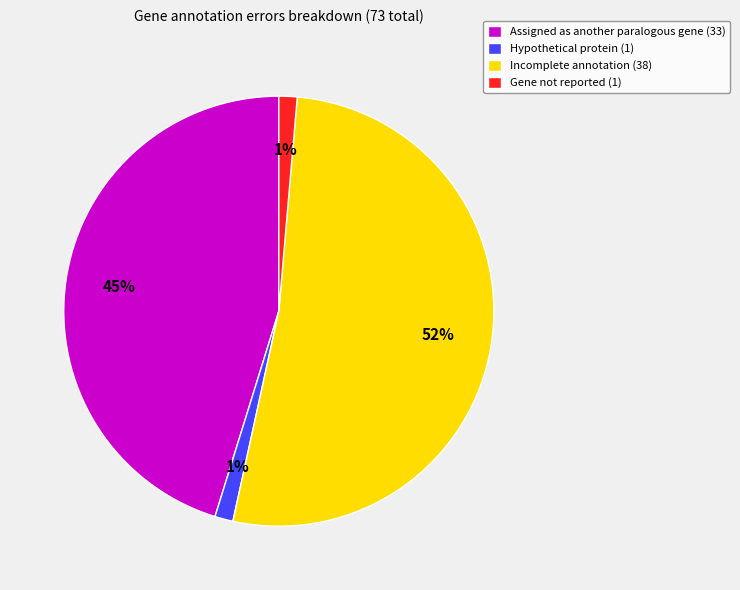

How many segments does this pie chart have?

4